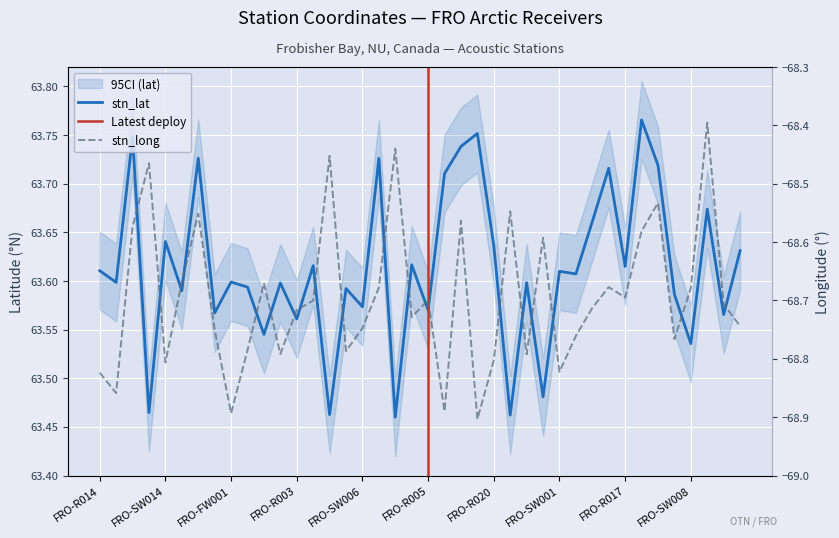

How many series are shown in this chart?

2